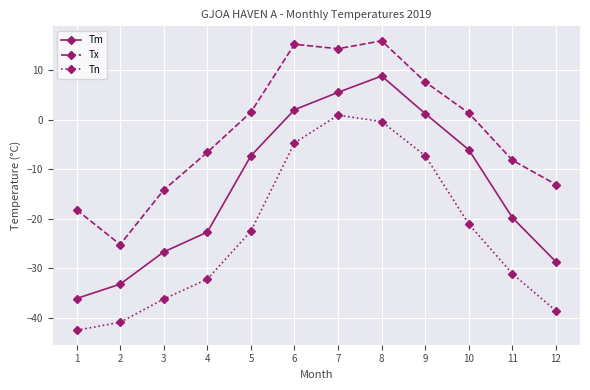

True or false: Tx and Tm intersect in this chart.

False